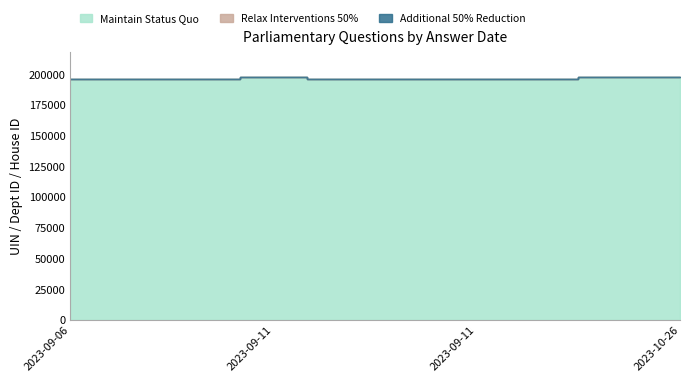

True or false: Additional 50% Reduction and Maintain Status Quo intersect in this chart.

False